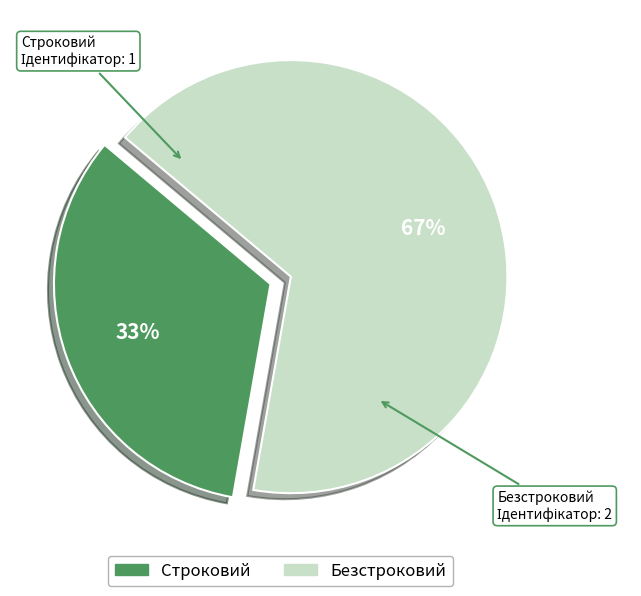

To the nearest percent, what portion does Строковий represent?

33%